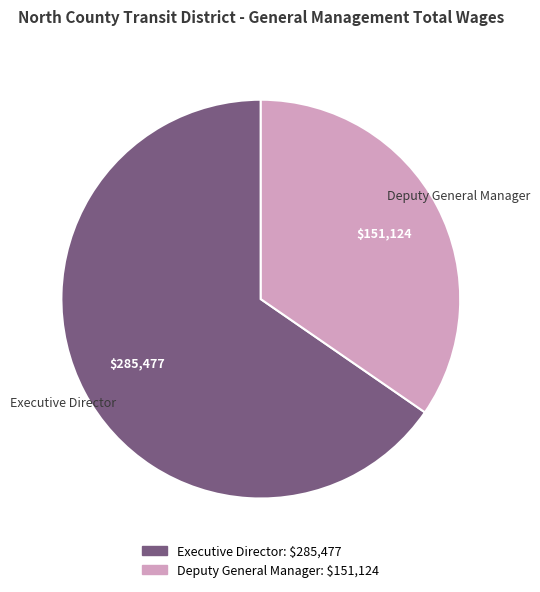

Between Deputy General Manager and Executive Director, which is larger?

Executive Director